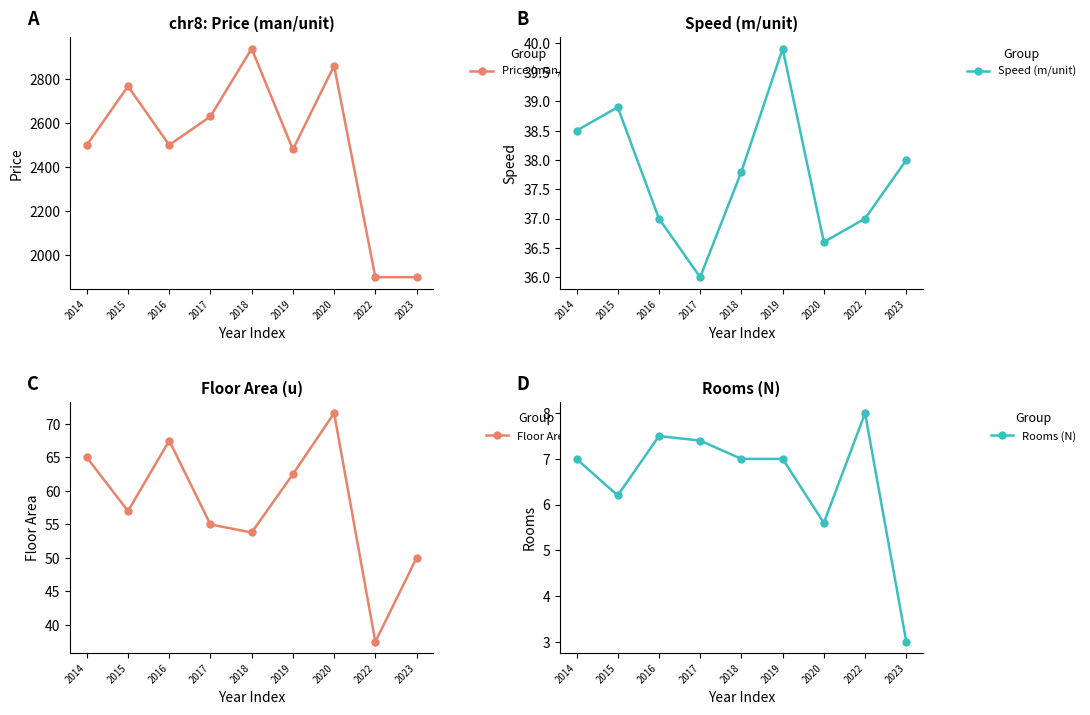

Reading left to right, list all the values displayed in this chart.

Price (man/unit): 2500.0	2767.0	2500.0	2630.0	2938.0	2480.0	2860.0	1900.0	1900.0
Speed (m/unit): 38.5	38.9	37.0	36.0	37.8	39.9	36.6	37.0	38.0
Floor Area (u): 65.0	57.0	67.5	55.0	53.8	62.5	71.6	37.5	50.0
Rooms (N): 7.0	6.2	7.5	7.4	7.0	7.0	5.6	8.0	3.0